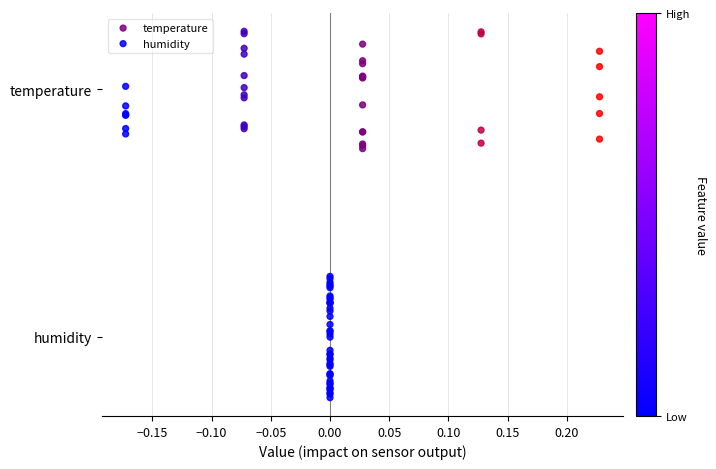

Which series contains the lowest Y value?

humidity